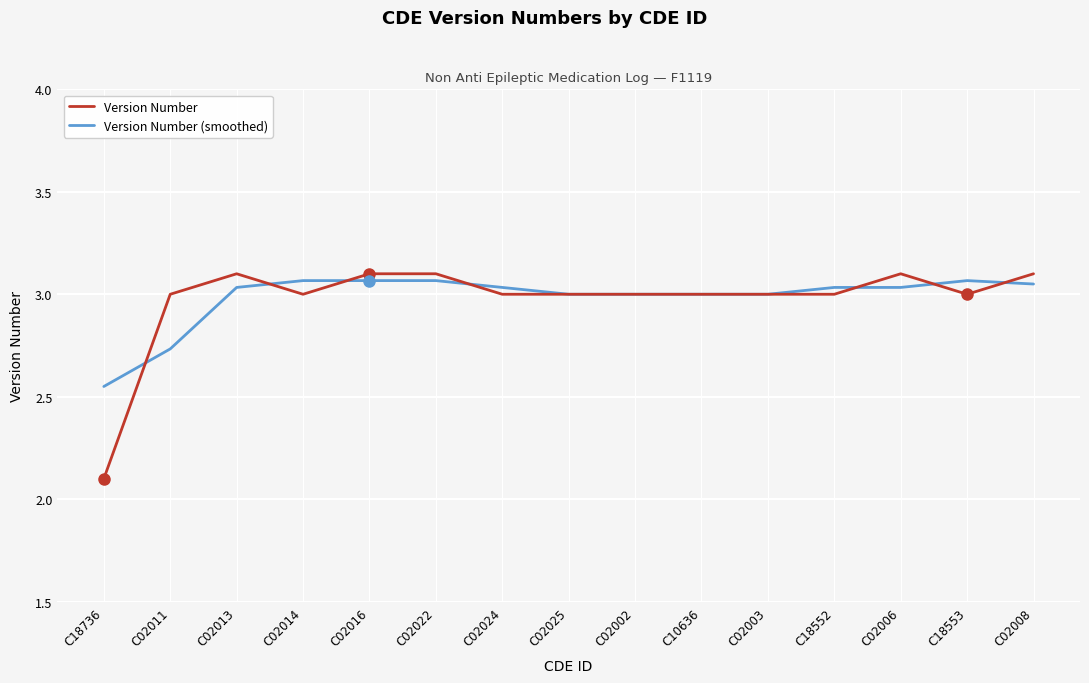

Which label corresponds to the smallest value in the chart?

C18736